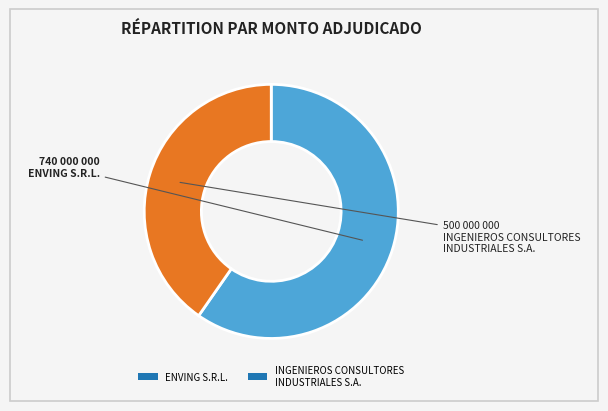

Which category has the smallest portion of the pie?

INGENIEROS CONSULTORES INDUSTRIALES S.A.